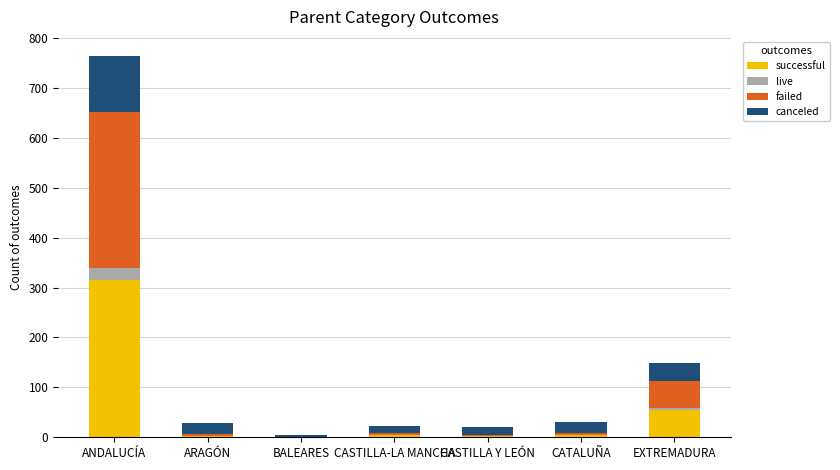

Does the chart contain stacked bars?

Yes